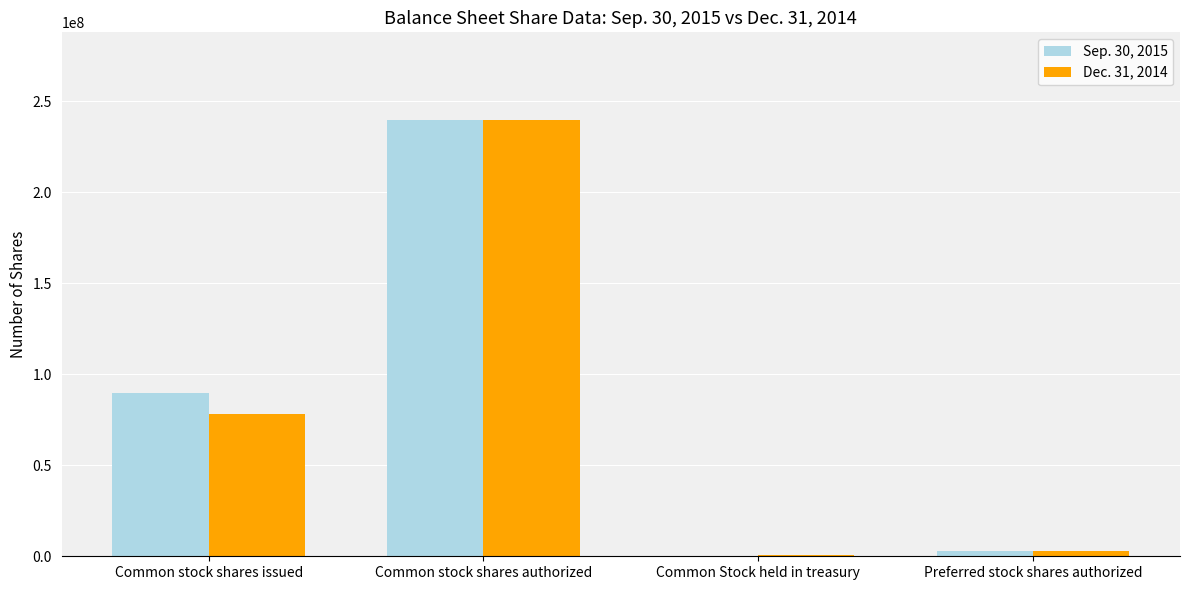

What is the sum of the Sep. 30, 2015 values at Common stock shares issued and Common stock shares authorized?

329927375